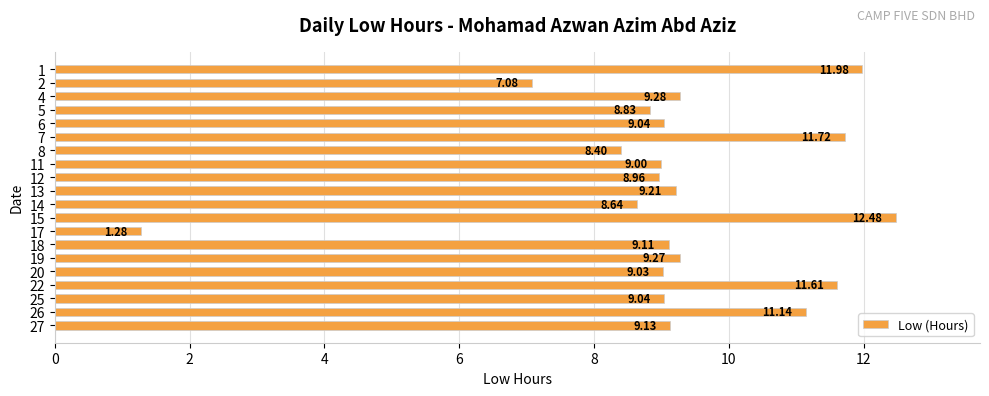

What is the change in value from 1 to 15?

+0.5